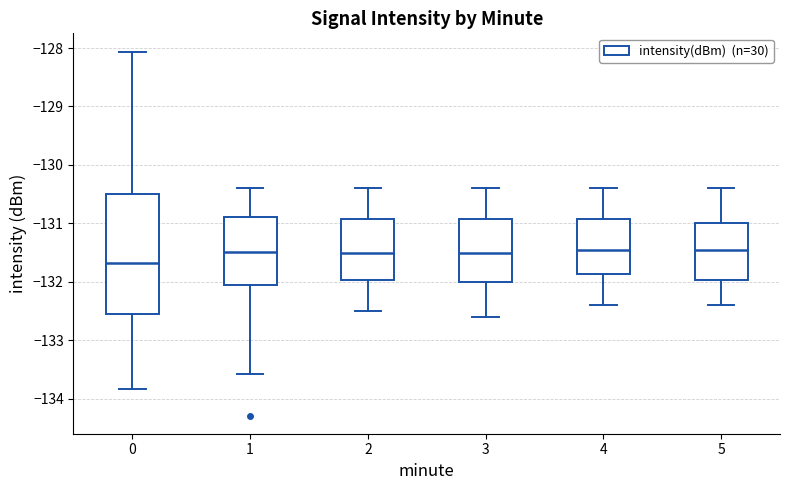

Which box's median line is the lowest?

0